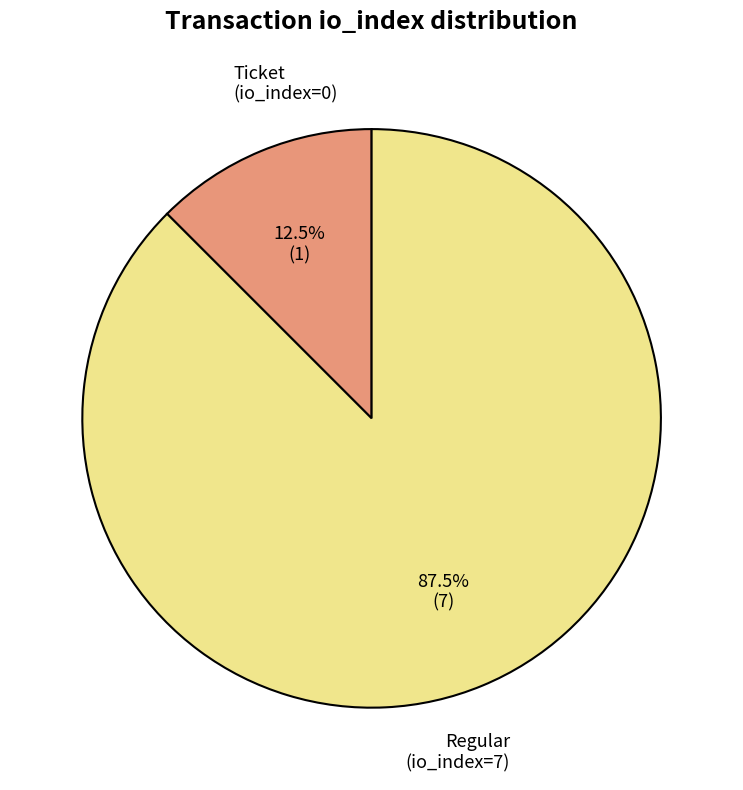

How much of the chart is everything except Ticket (io_index=0)?

87.5%